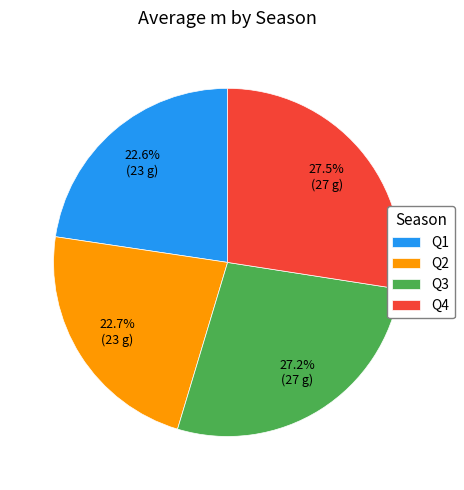

Is there a majority slice in this chart?

No